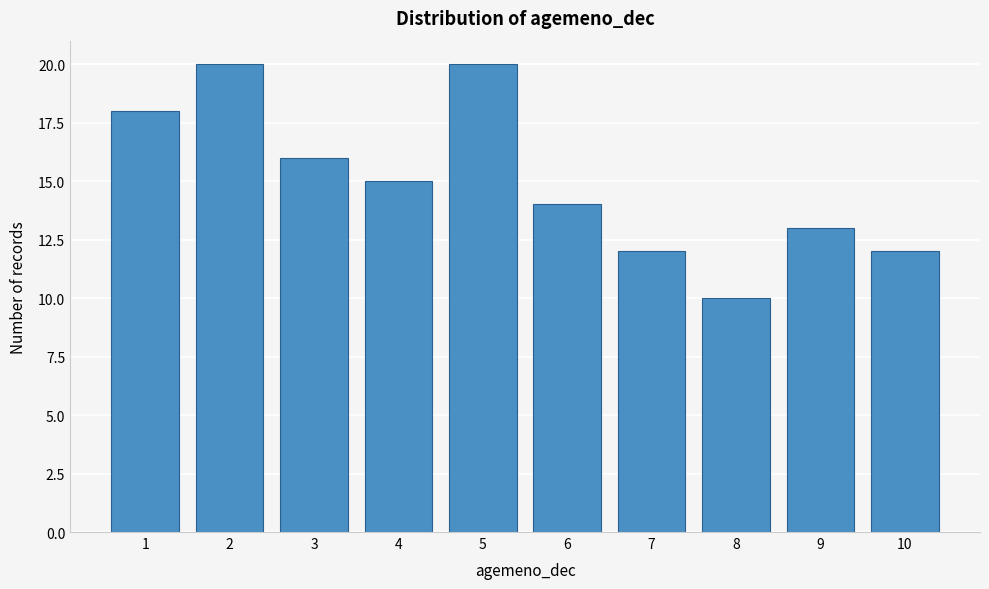

Reading left to right, what are all the values shown in this chart?

1=18	2=20	3=16	4=15	5=20	6=14	7=12	8=10	9=13	10=12